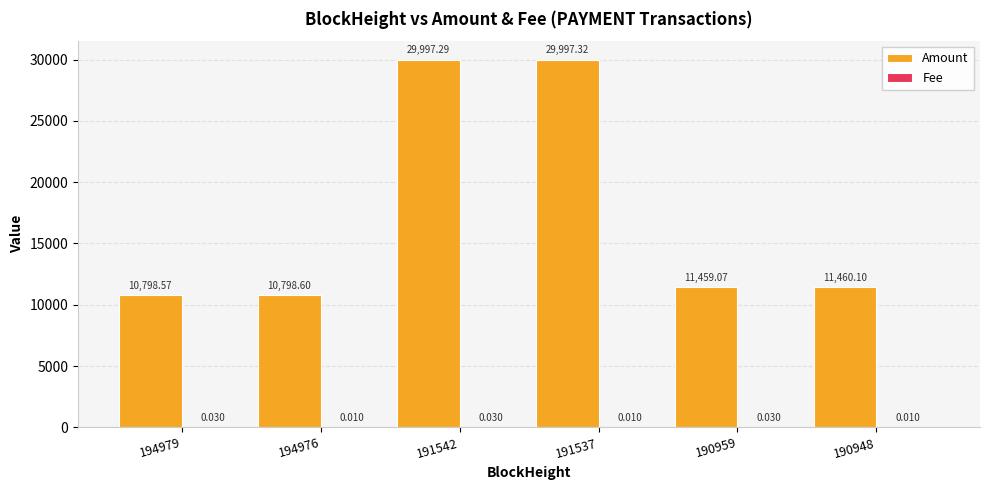

Which series has the largest total across all categories?

Amount